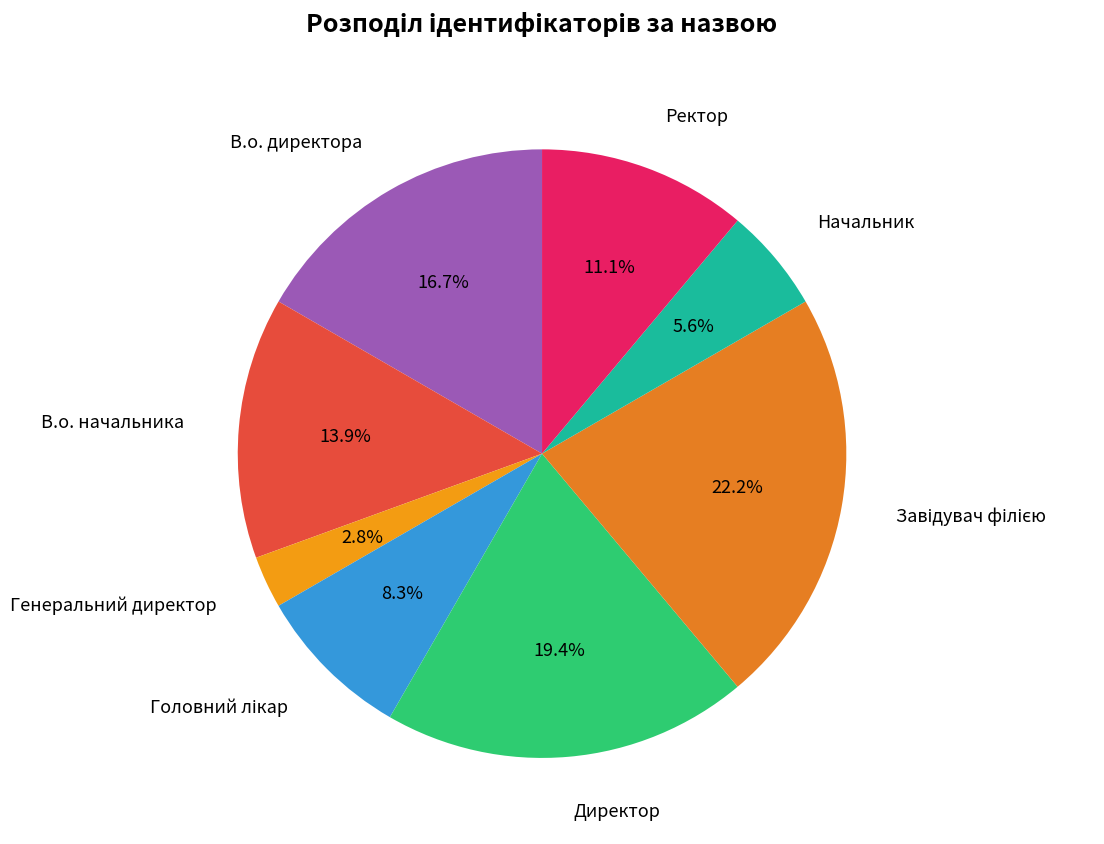

Approximately how many times larger is the value at Директор compared to В.о. начальника?

1.4